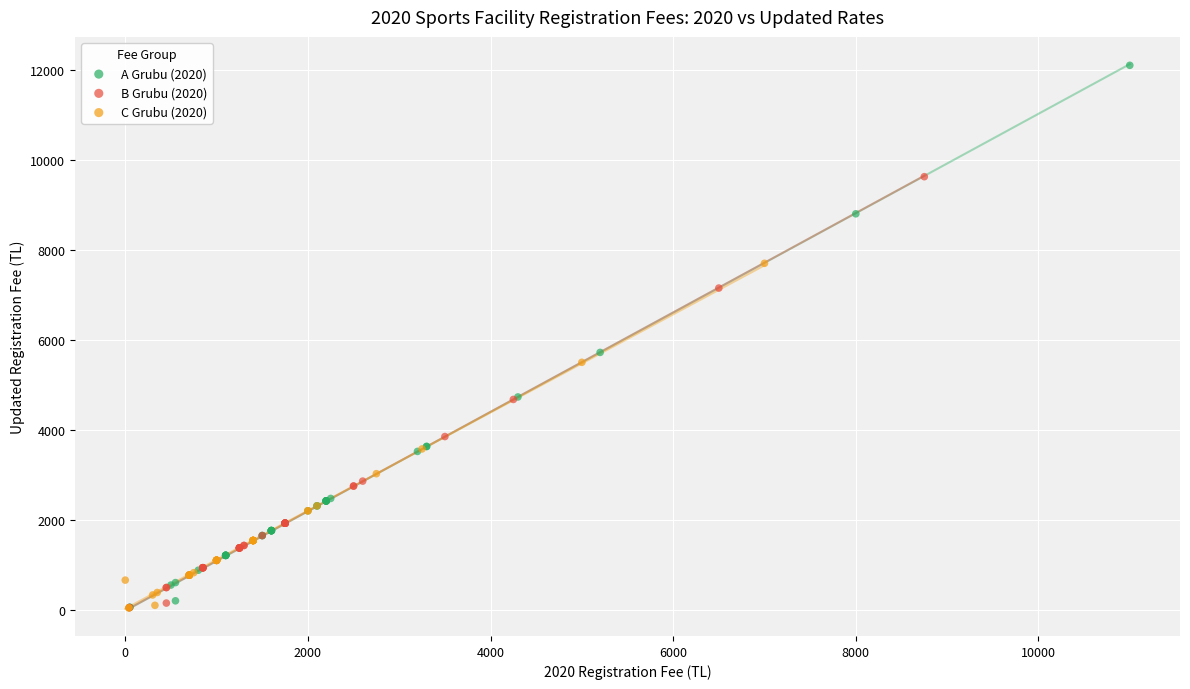

Which series contains the highest Y value?

A Grubu (2020)